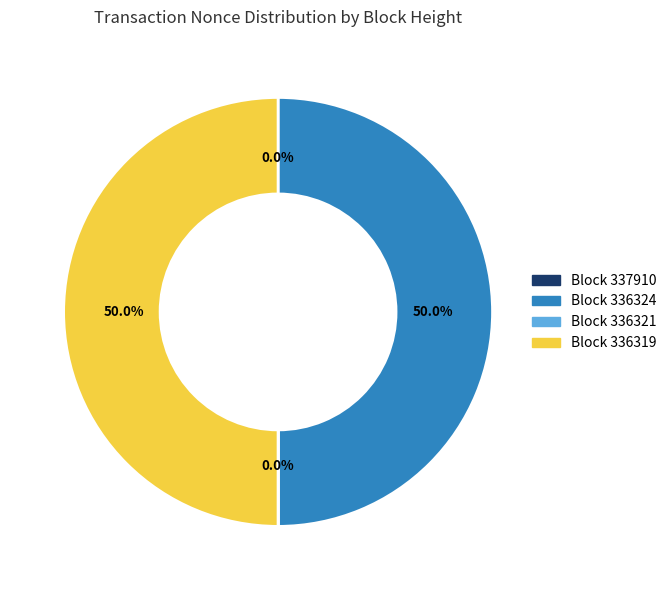

How much of the chart is everything except Block 336324?

50.0%